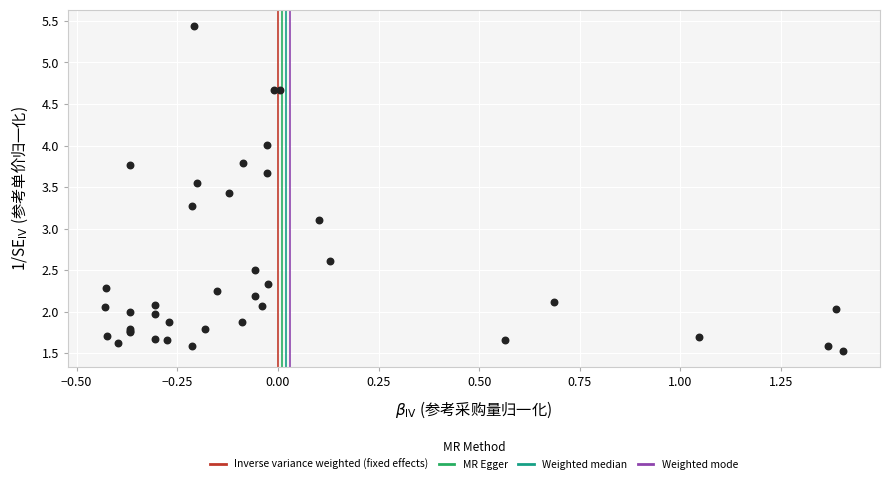

What Y value in the scatter plot is closest to 3?

3.1